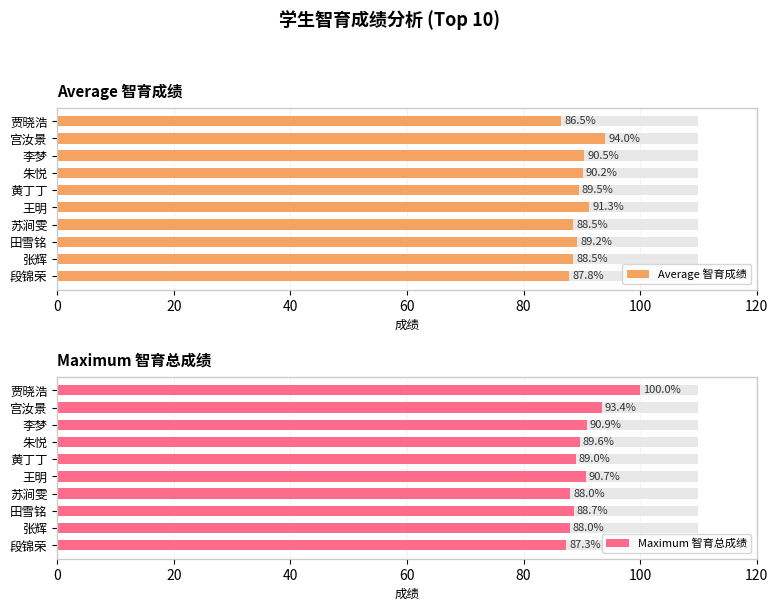

How many values in the Average 智育成绩 series exceed 89?

6